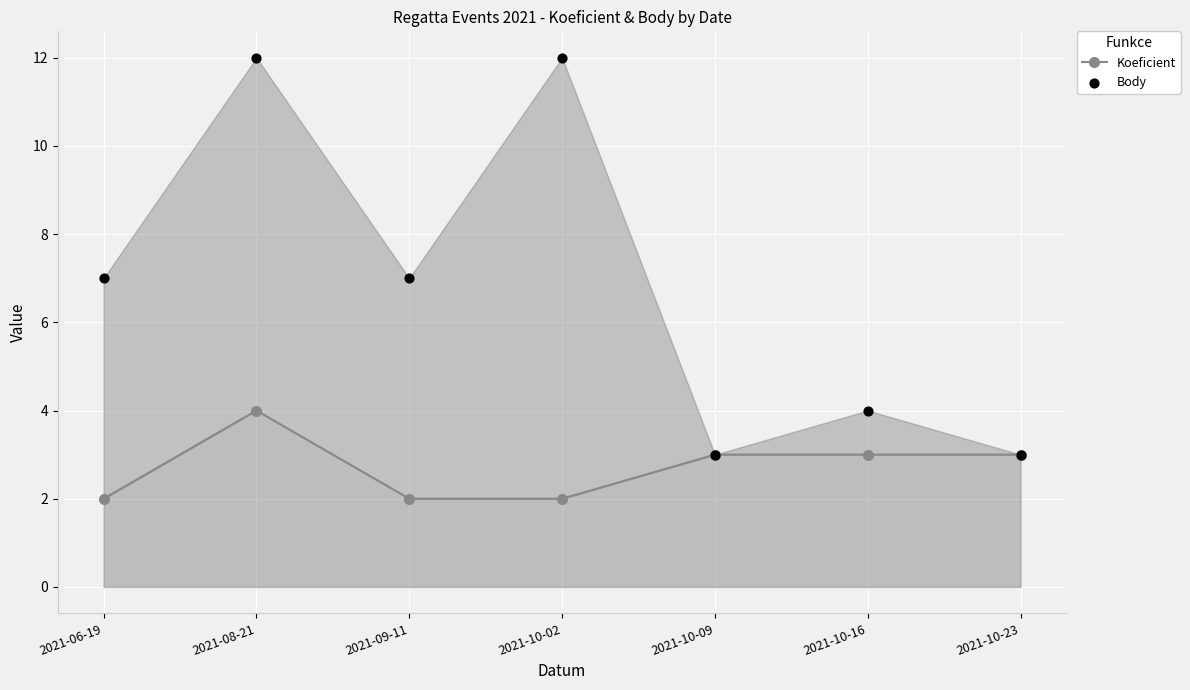

What are all the series names shown in the legend?

Koeficient, Body